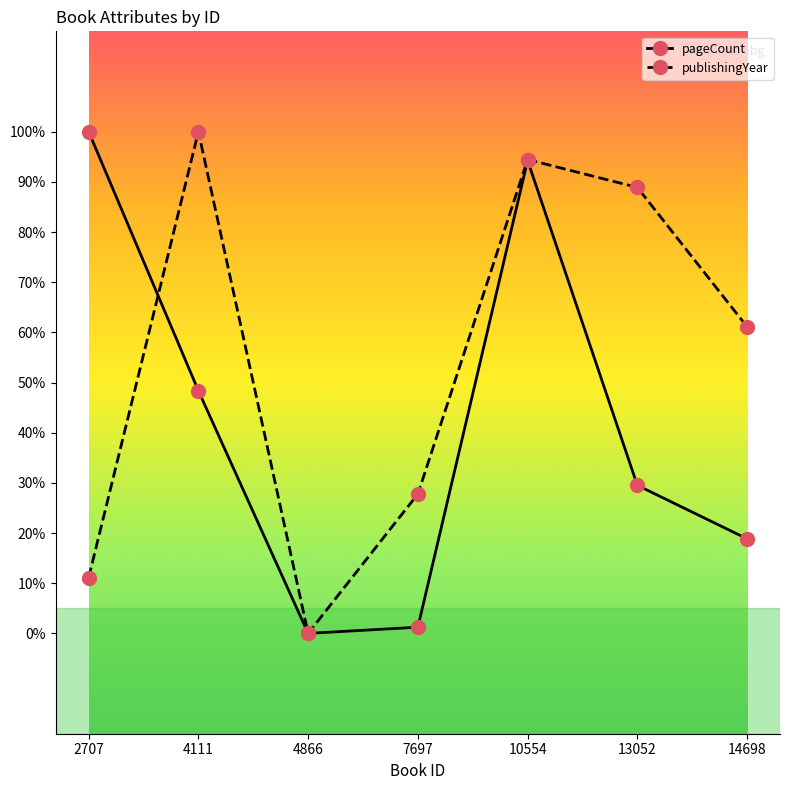

True or false: pageCount has a value of 1.2 at 7697.

True